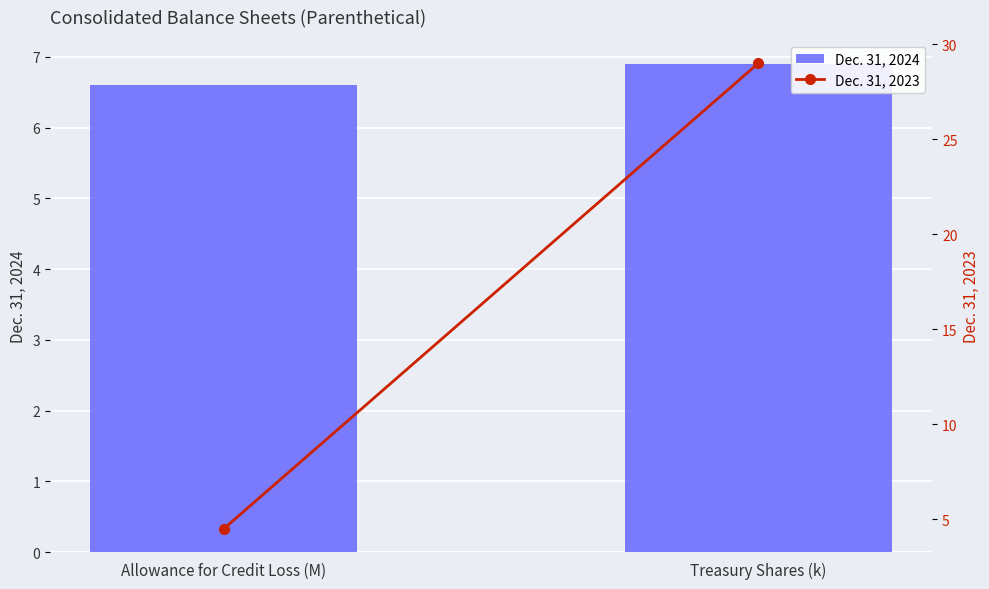

What is the lowest value of the Dec. 31, 2024 series?

6.6